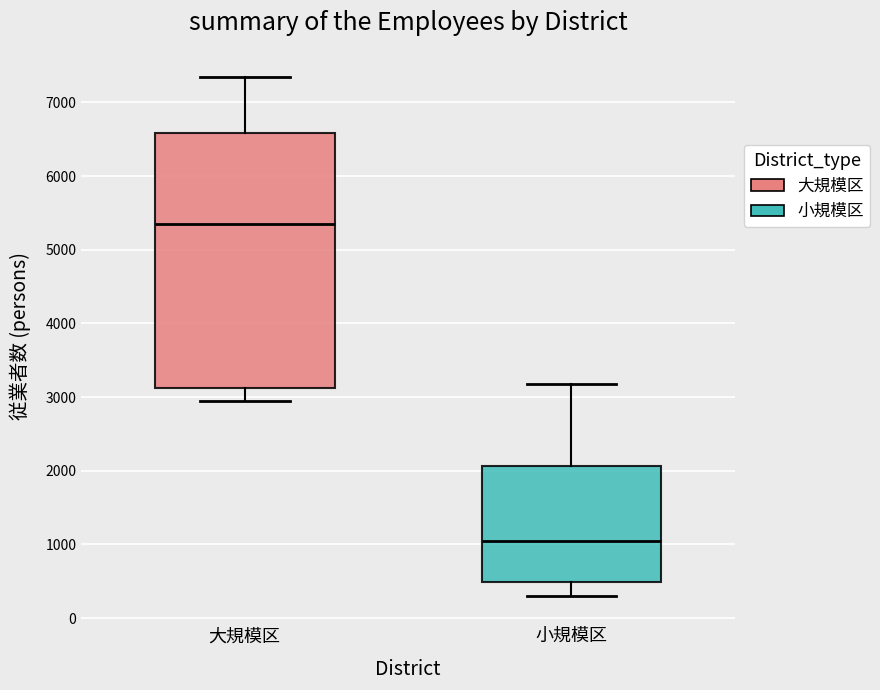

Which box has the lowest median line?

小規模区